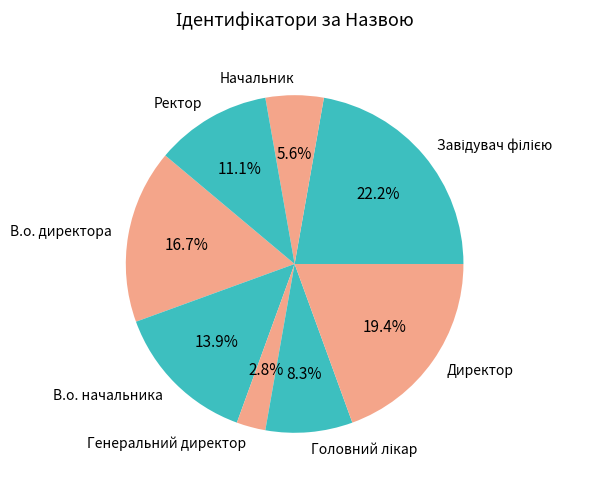

Combined, do В.о. начальника and Генеральний директор account for over 50%?

No